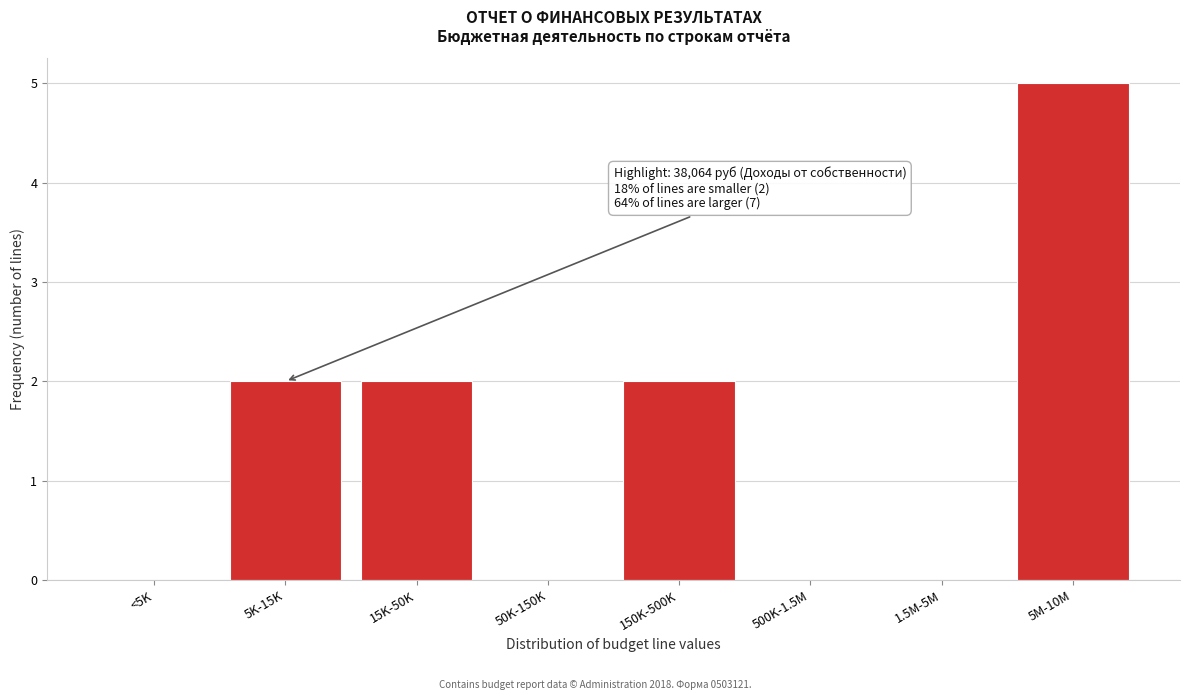

Reading left to right, transcribe all the data shown in this chart.

<5K=0	5K-15K=2	15K-50K=2	50K-150K=0	150K-500K=2	500K-1.5M=0	1.5M-5M=0	5M-10M=5